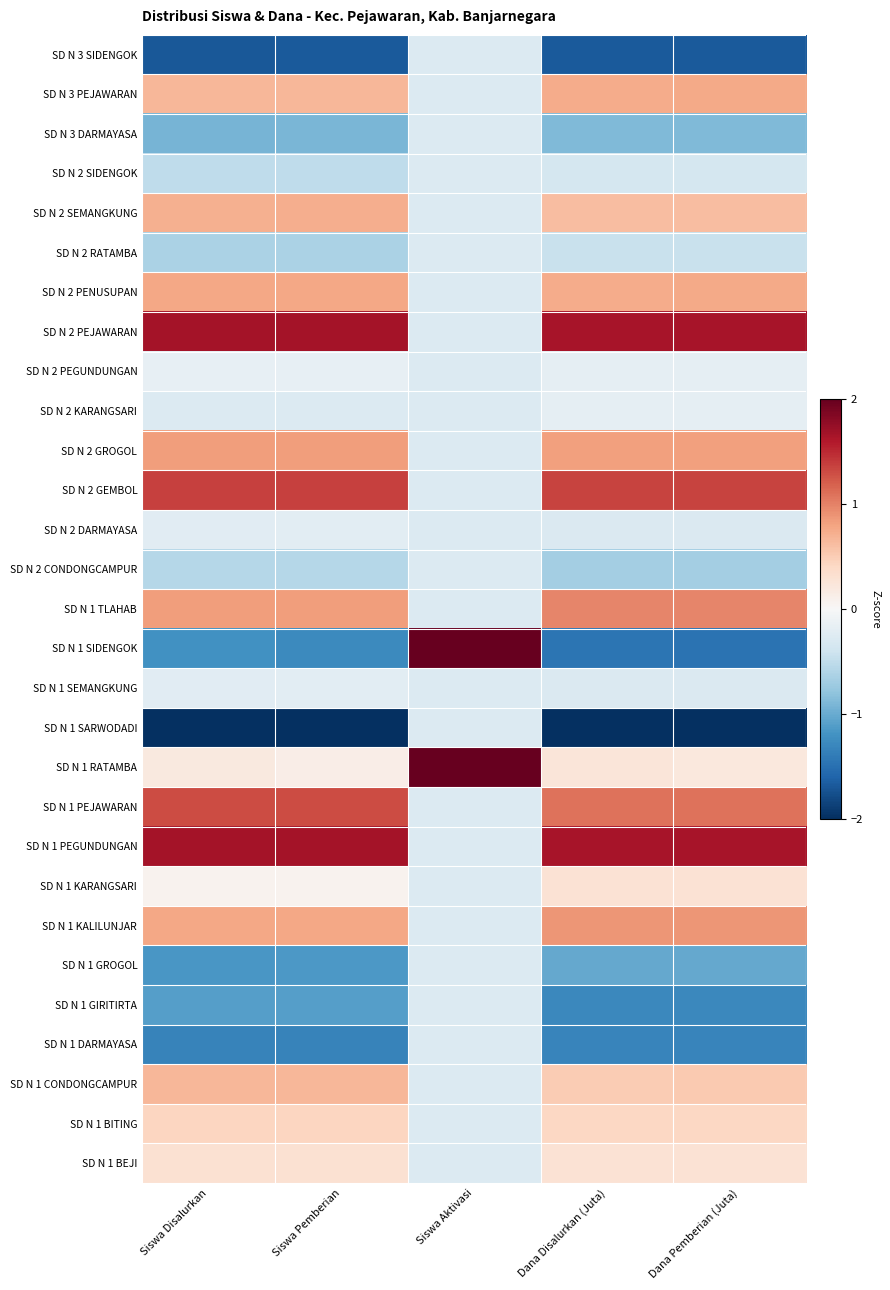

Rank the series by their maximum value, from highest to lowest.

SD N 1 RATAMBA, SD N 1 SIDENGOK, SD N 1 PEGUNDUNGAN, SD N 2 PEJAWARAN, SD N 2 GEMBOL, SD N 1 PEJAWARAN, SD N 1 TLAHAB, SD N 1 KALILUNJAR, SD N 2 GROGOL, SD N 2 PENUSUPAN, SD N 3 PEJAWARAN, SD N 2 SEMANGKUNG, SD N 1 CONDONGCAMPUR, SD N 1 BITING, SD N 1 BEJI, SD N 1 KARANGSARI, SD N 2 PEGUNDUNGAN, SD N 2 KARANGSARI, SD N 1 SEMANGKUNG, SD N 2 DARMAYASA, SD N 1 DARMAYASA, SD N 1 GIRITIRTA, SD N 1 GROGOL, SD N 1 SARWODADI, SD N 2 CONDONGCAMPUR, SD N 2 RATAMBA, SD N 2 SIDENGOK, SD N 3 DARMAYASA, SD N 3 SIDENGOK